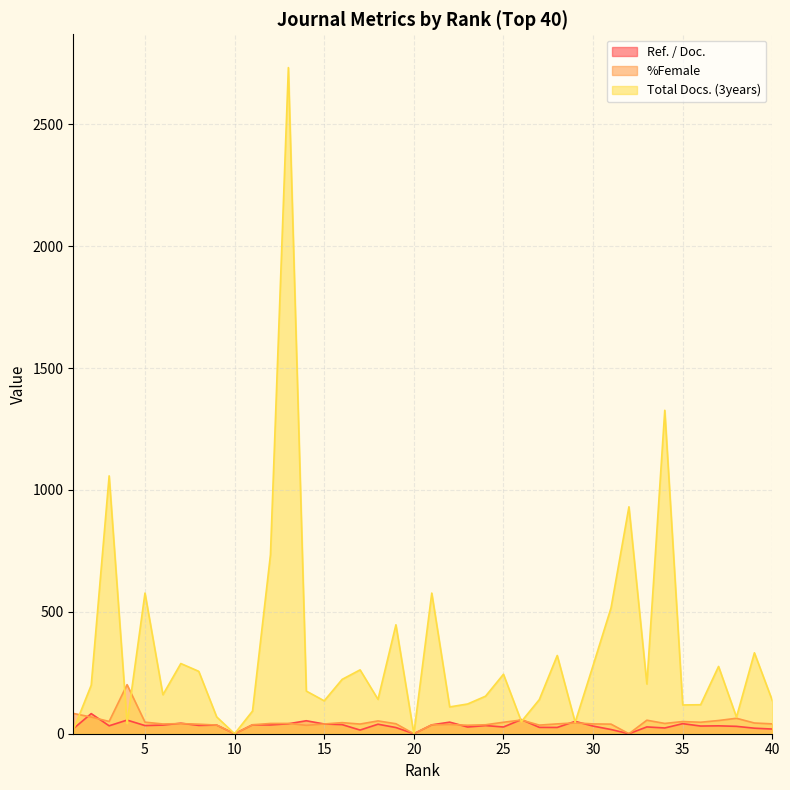

What is the highest value of the %Female series?

201.3